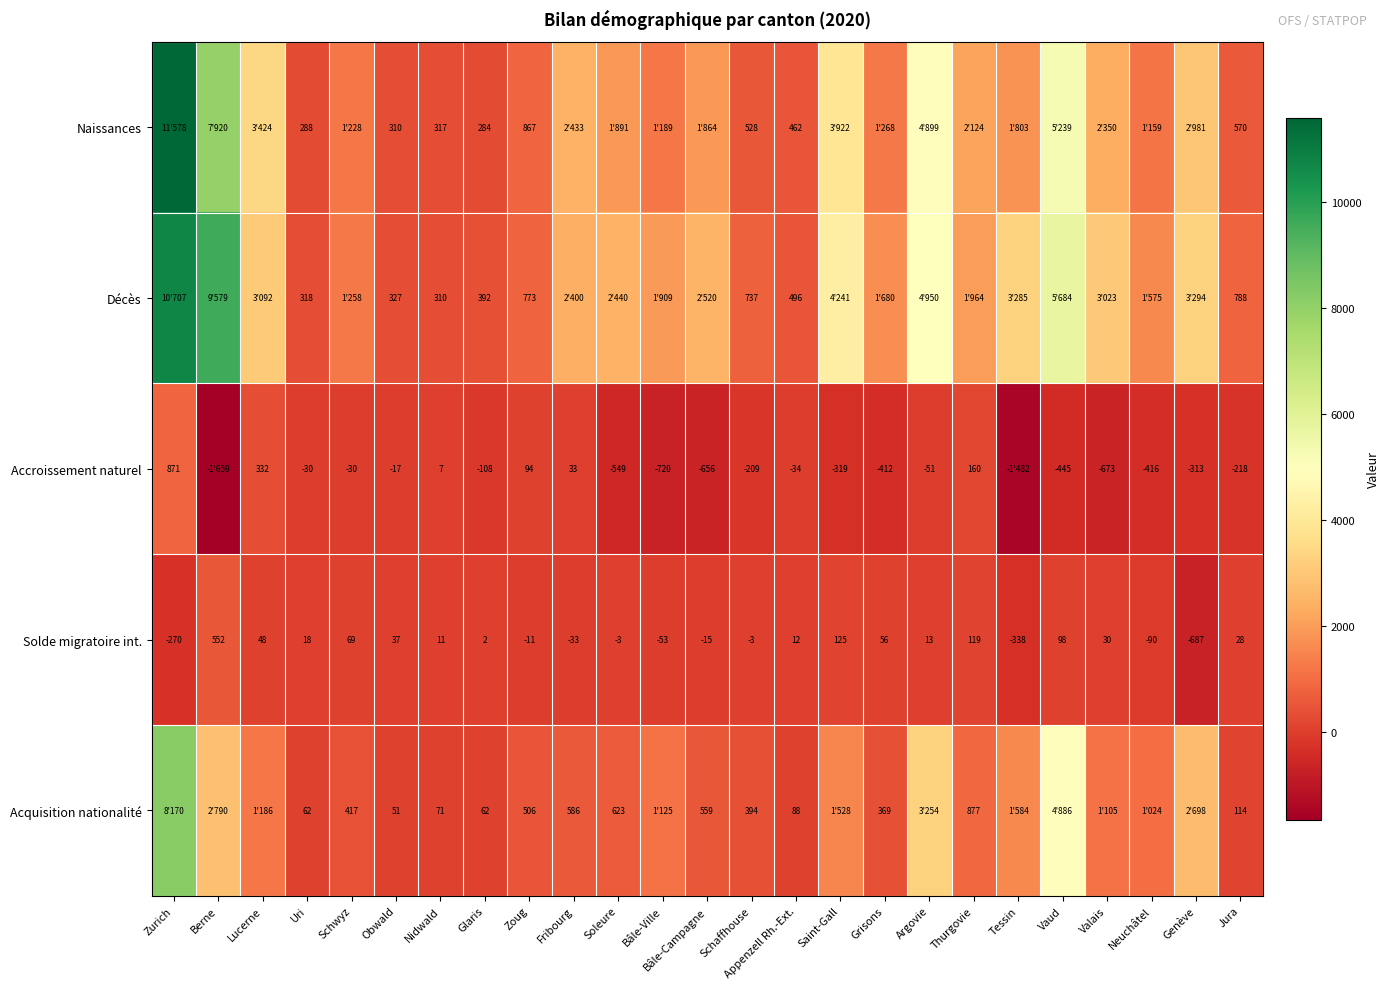

At which label does Solde migratoire int. first exceed 12?

Berne